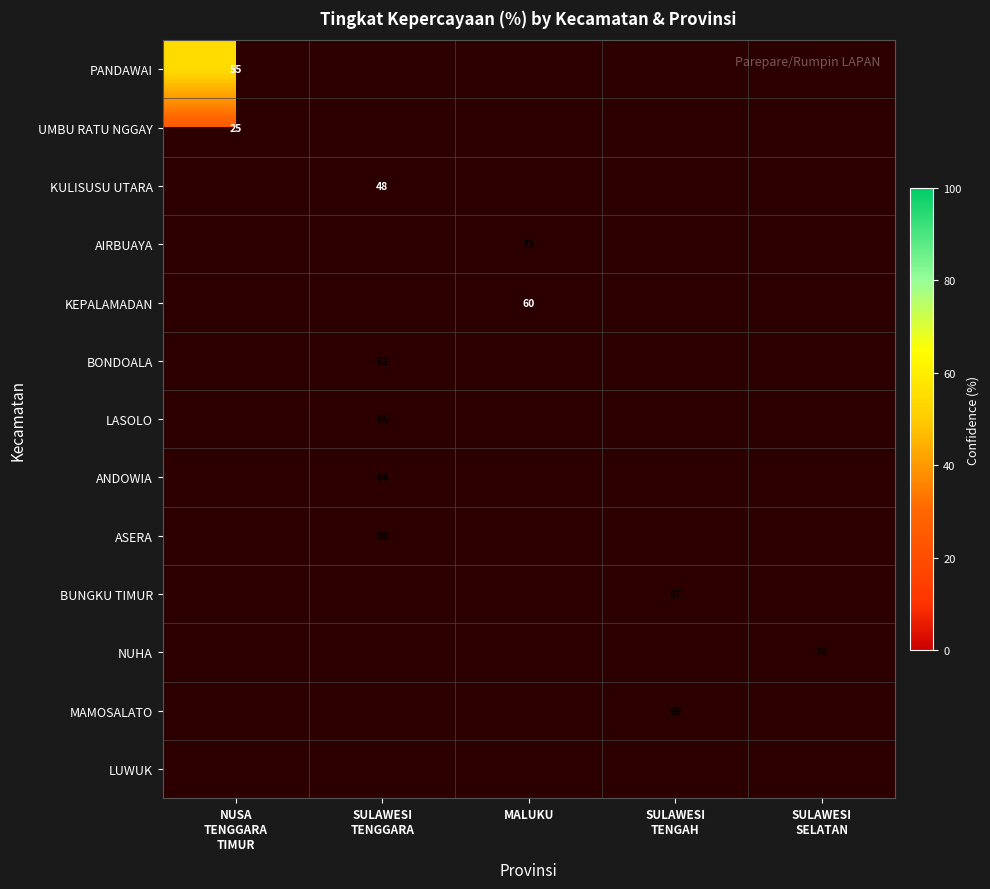

True or false: AIRBUAYA has a value of 125 at MALUKU.

False